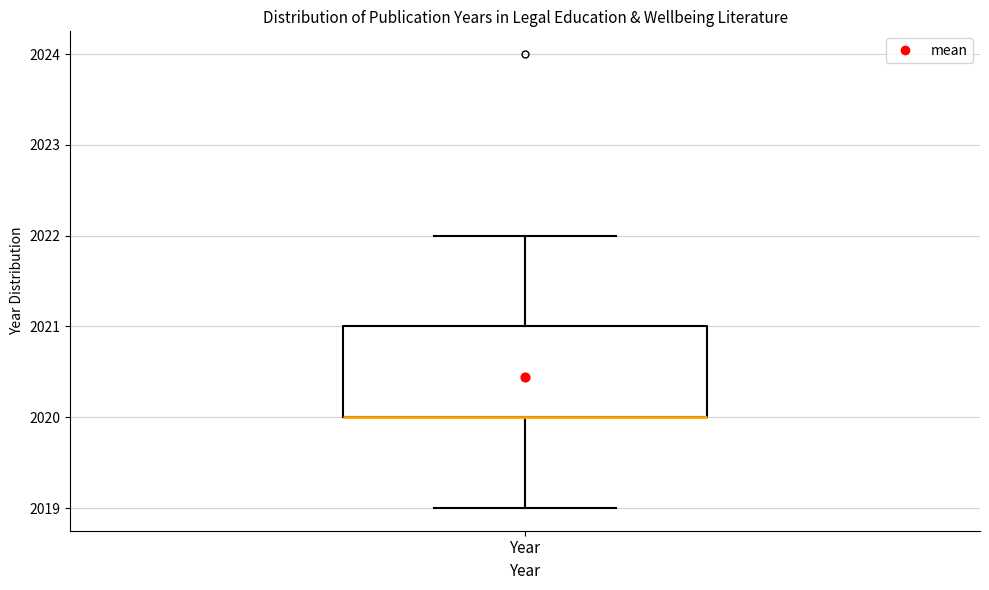

Read this box plot against the y-axis: the position of the median line, the range covered by the box, and the ends of both whiskers. The values are not printed on the chart, so give them approximately, as read against the axis.

median 2020 (drawn on the box's lower edge), box 2020 to 2021, whiskers 2019 to 2022